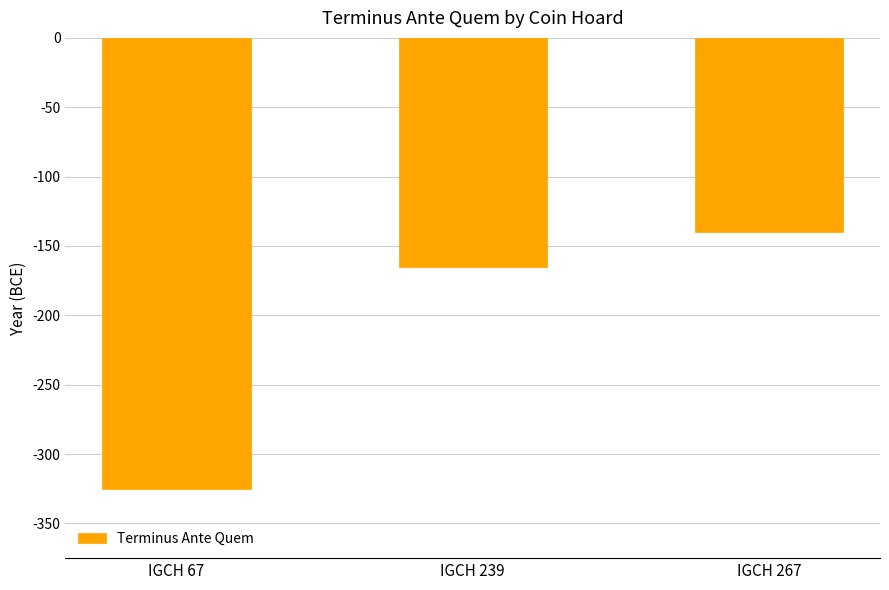

How many categories are shown in the chart?

3